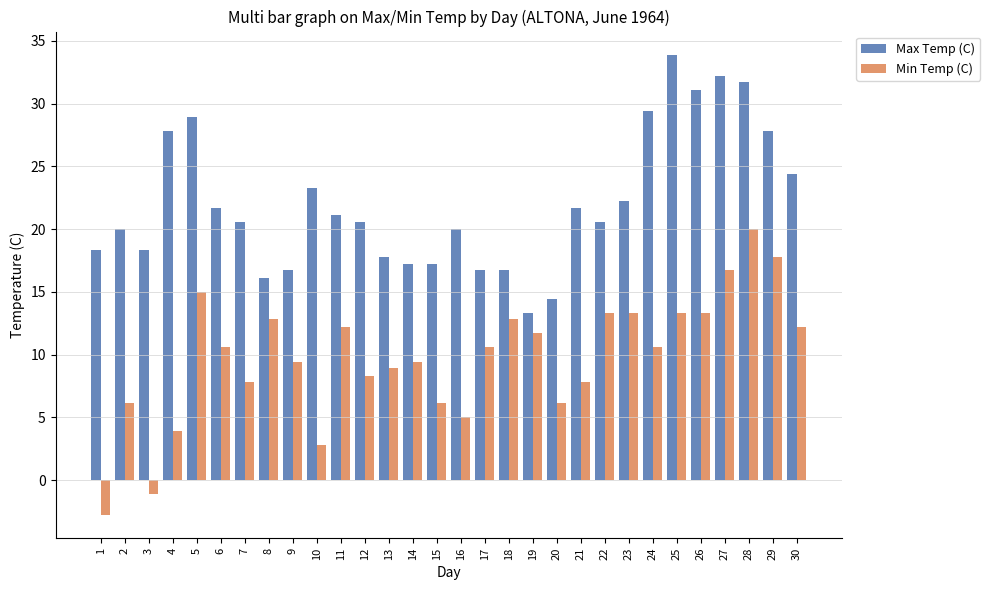

List the series in order of their peak value, lowest first.

Min Temp (C), Max Temp (C)